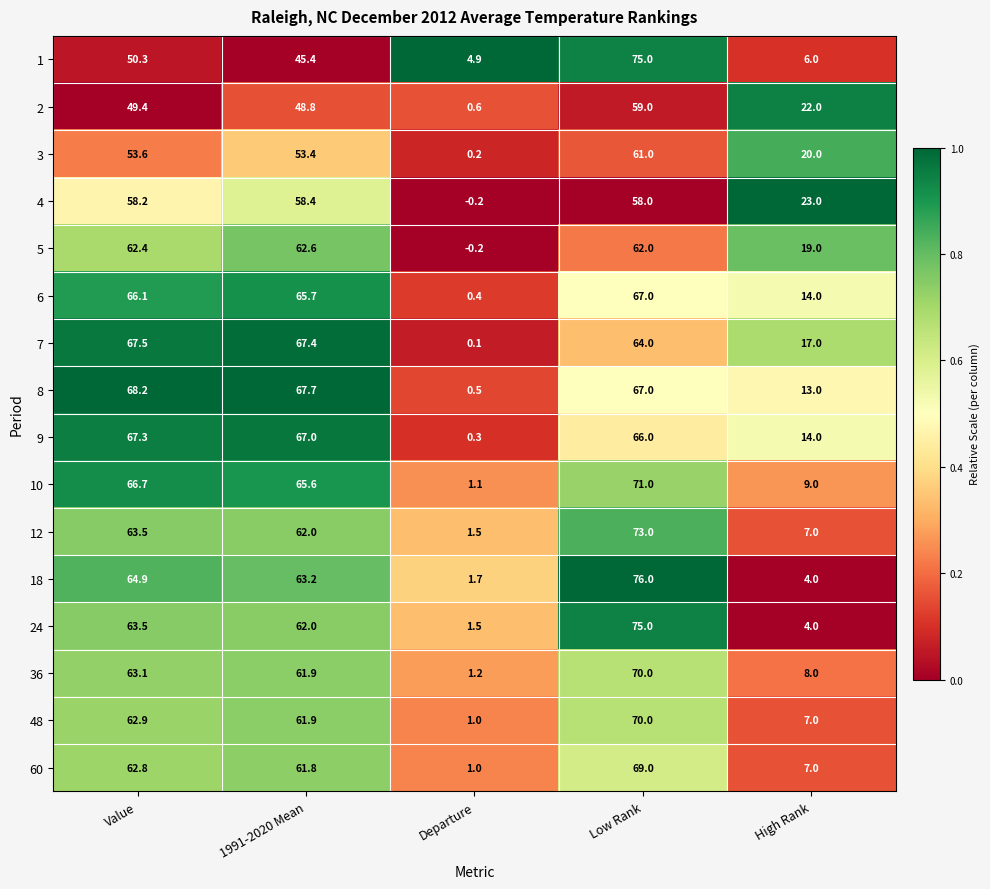

How many distinct data groups are displayed?

16